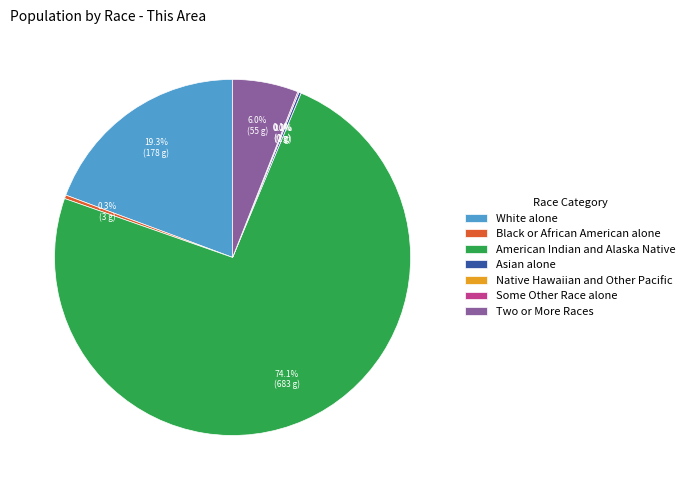

How many slices are in this pie chart?

7